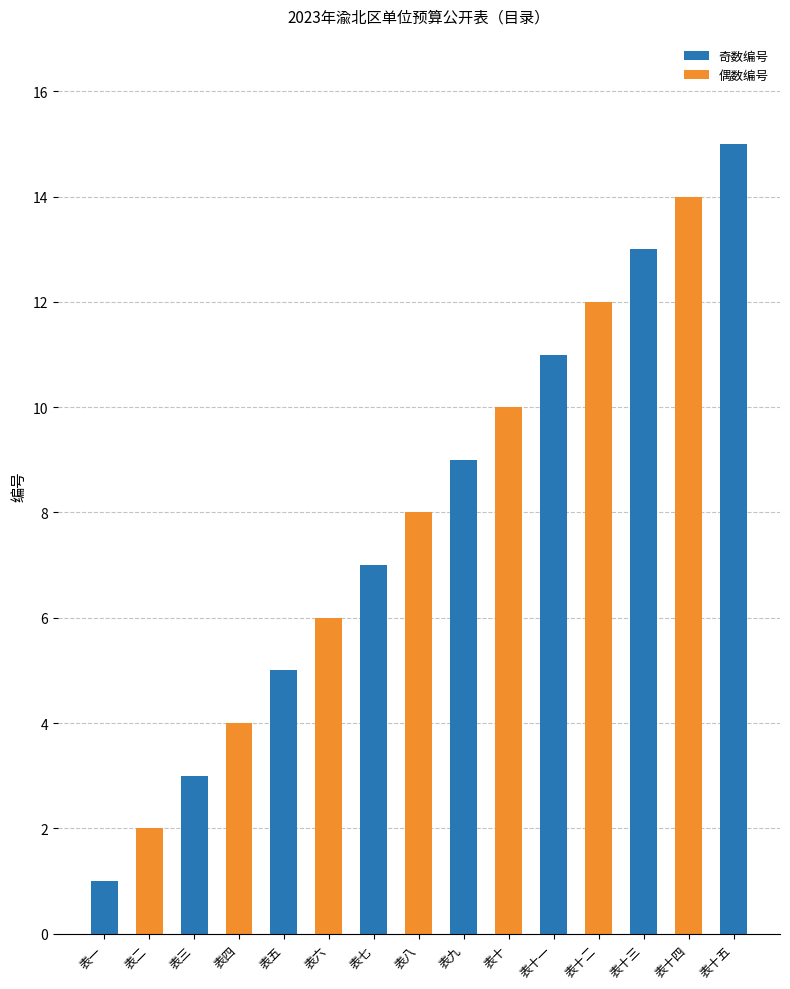

Reading left to right, transcribe all the data shown in this chart.

1	2	3	4	5	6	7	8	9	10	11	12	13	14	15